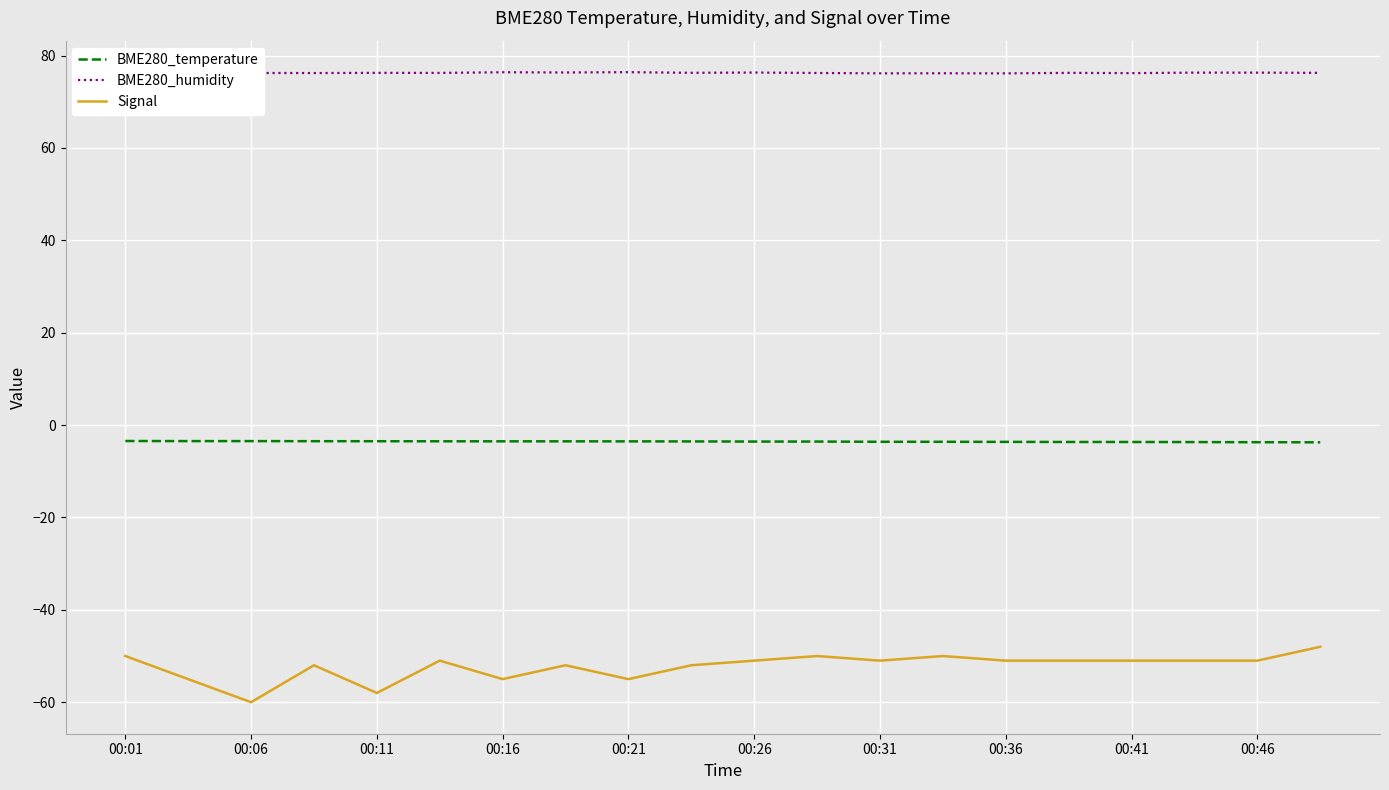

What is the lowest value of the Signal series?

-60.0